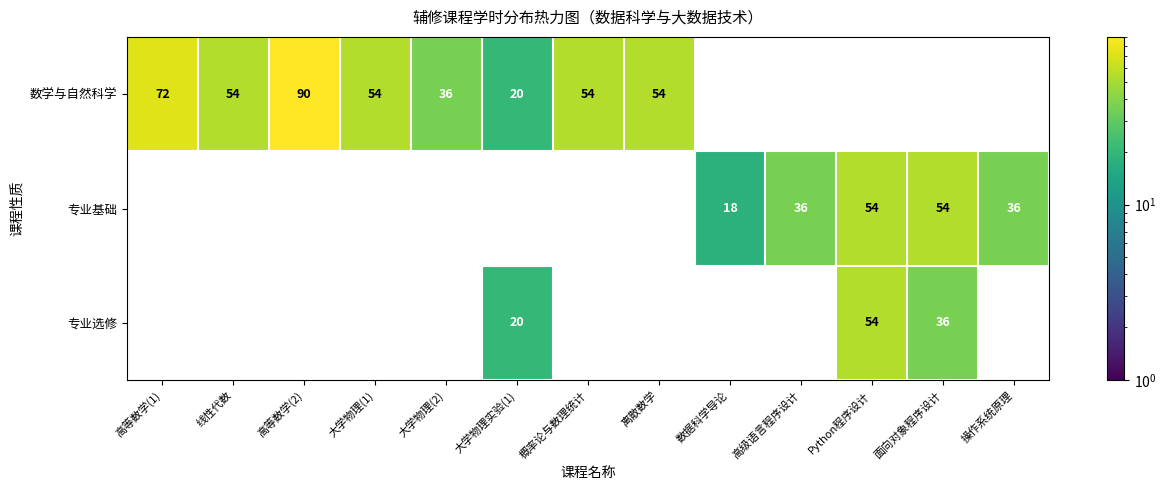

Which has a higher value, 操作系统原理 or 离散数学?

离散数学